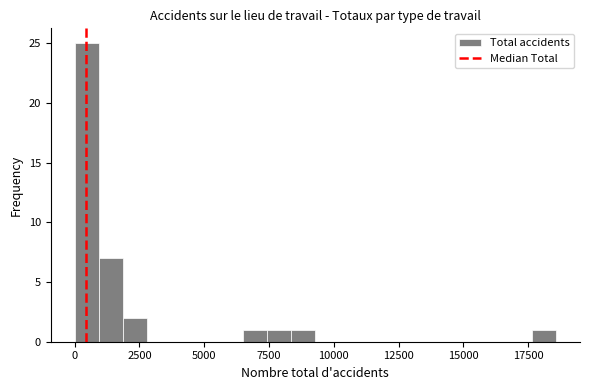

Read against the x-axis, roughly where is the centre of the tallest bar?

500